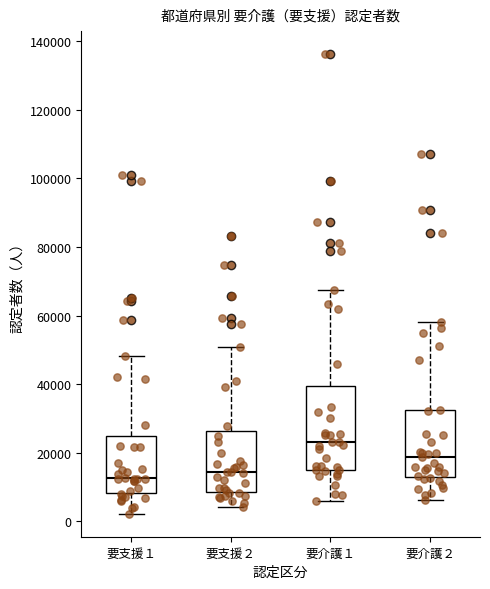

Reading left to right, read every box against the y-axis: the position of its median line, the range the box covers, and the ends of its whiskers. The values are not printed on the chart, so give them approximately, as read against the axis.

要支援１: median 12000, box 8000 to 24000, whiskers 2000 to 48000
要支援２: median 14000, box 8000 to 26000, whiskers 4000 to 50000
要介護１: median 24000, box 14000 to 40000, whiskers 6000 to 68000
要介護２: median 18000, box 12000 to 32000, whiskers 6000 to 58000